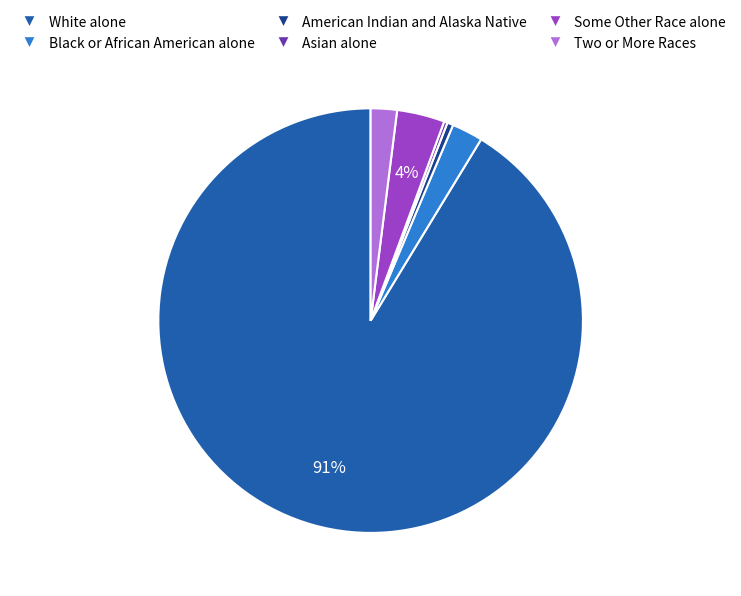

Does White alone represent more than half of the total?

Yes